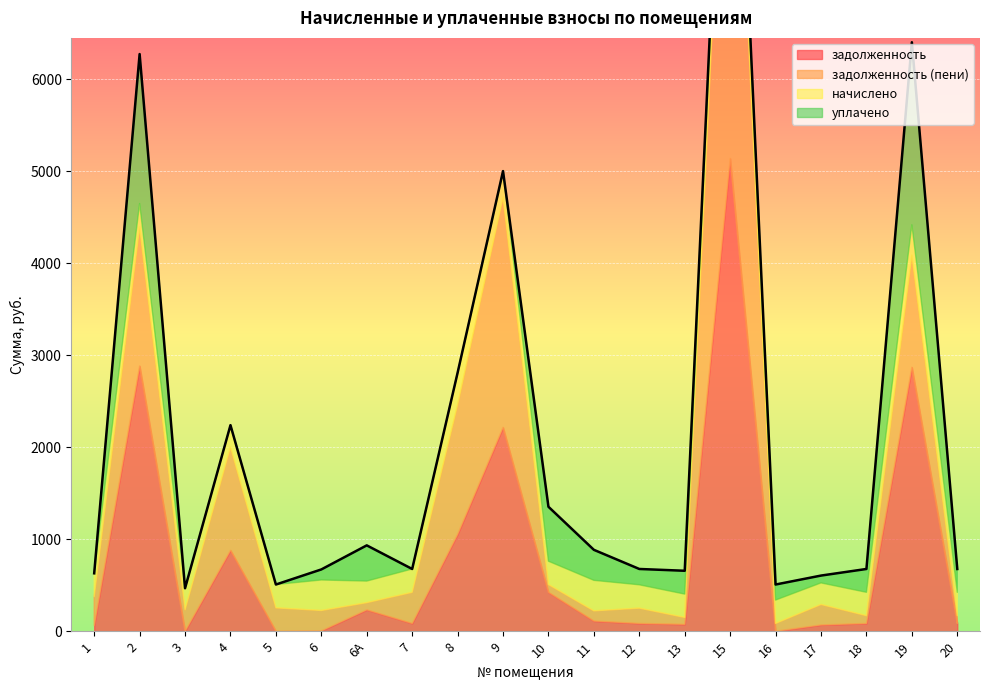

Between 15 and 18, which series saw the biggest shift?

задолженность (пени)